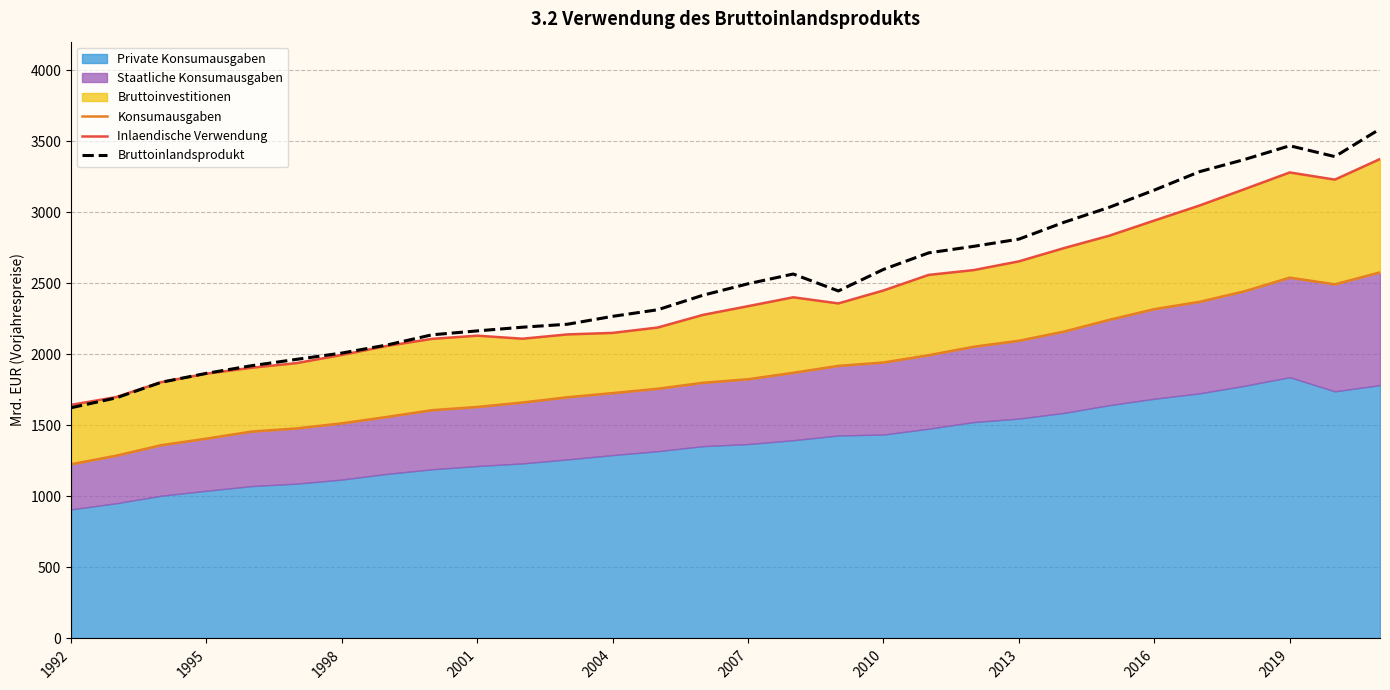

What is the lowest value of the Bruttoinlandsprodukt series?

1623.7